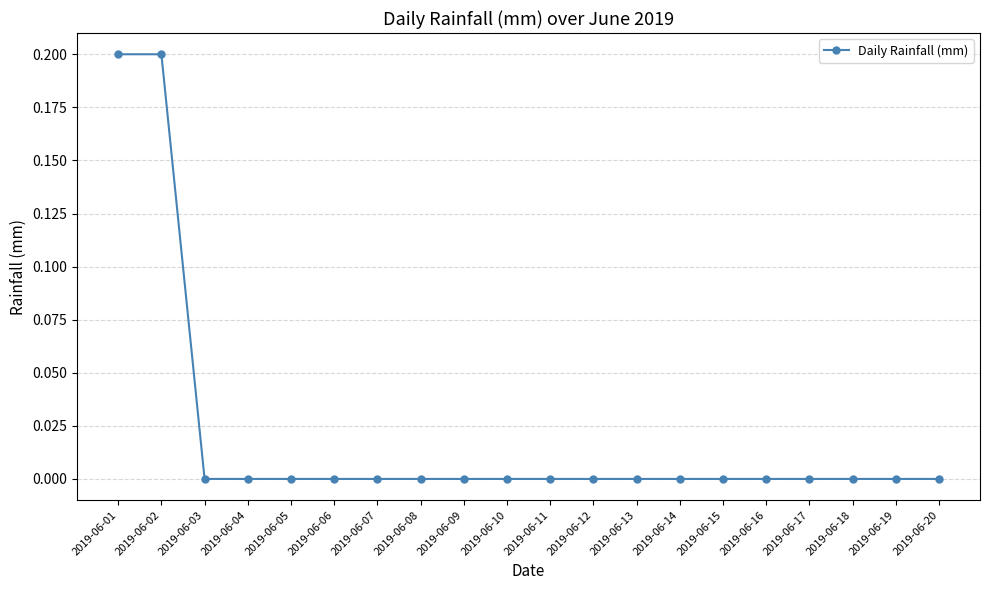

What is the sum of all values?

0.4